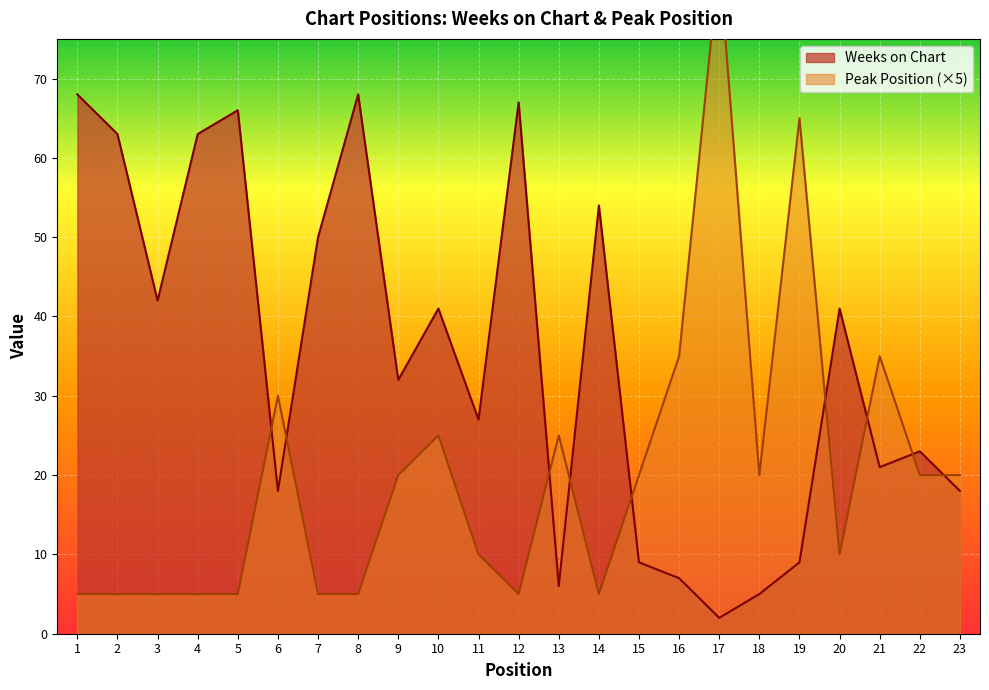

Where does the Peak Position series first go above 20?

6